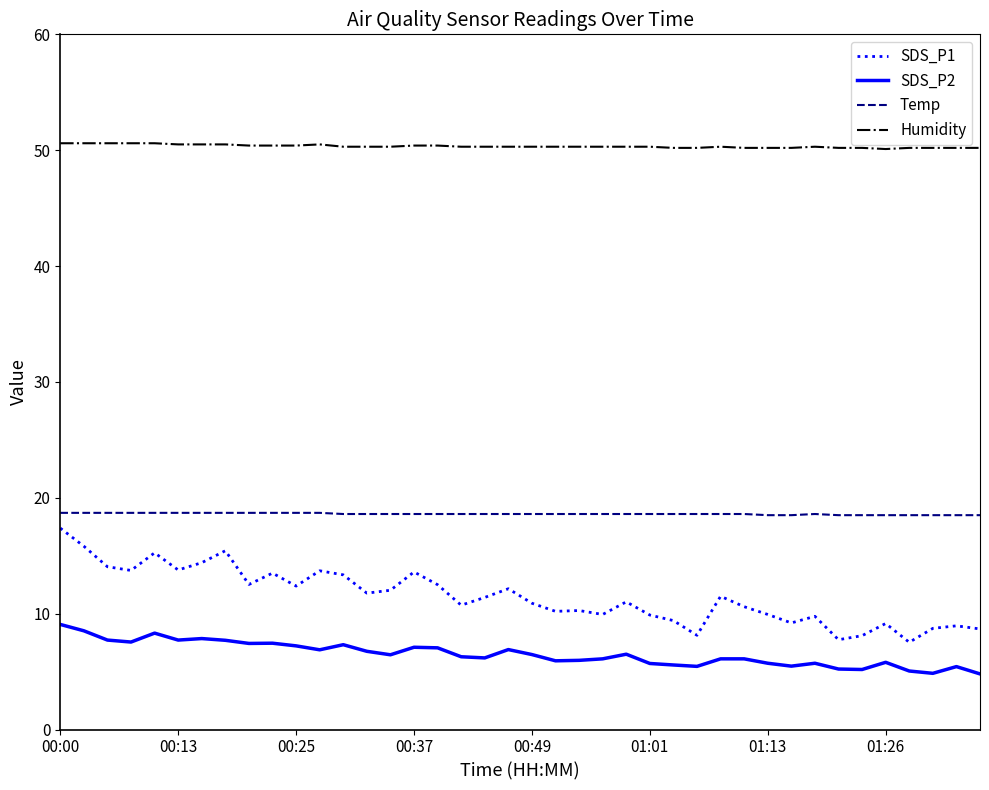

True or false: Temp and Humidity intersect in this chart.

False